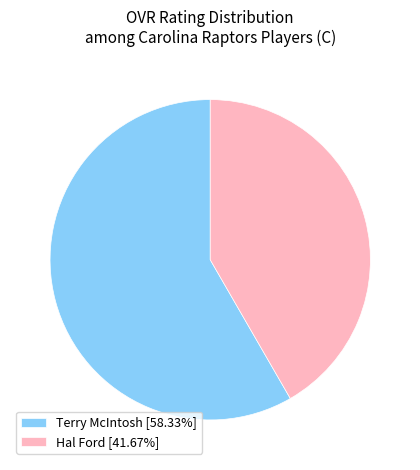

Rank the categories by value from lowest to highest.

Hal Ford, Terry McIntosh